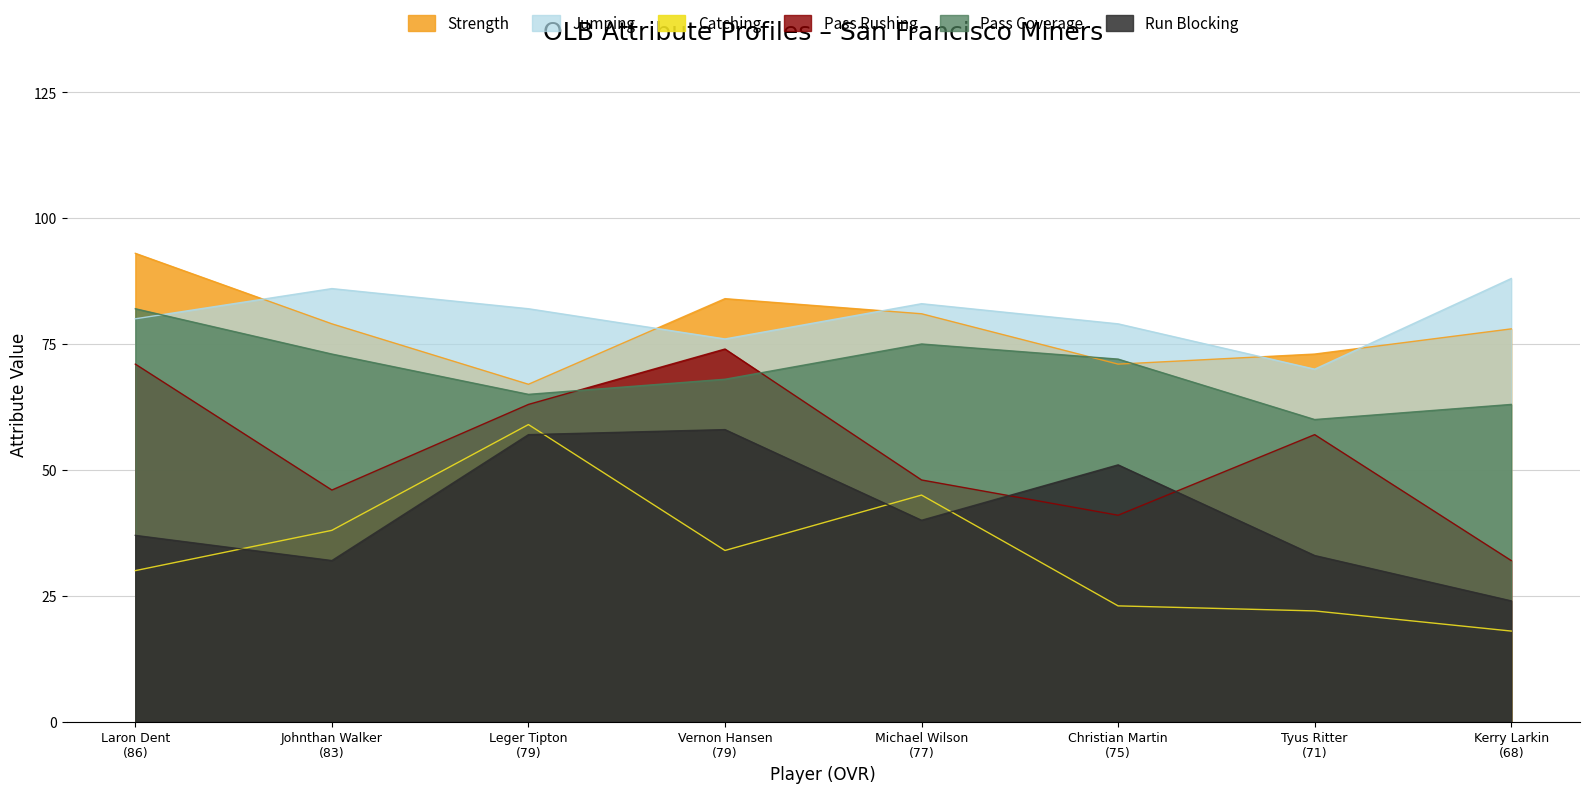

Is it true that strength equals 28 at Christian Martin
(75)?

False